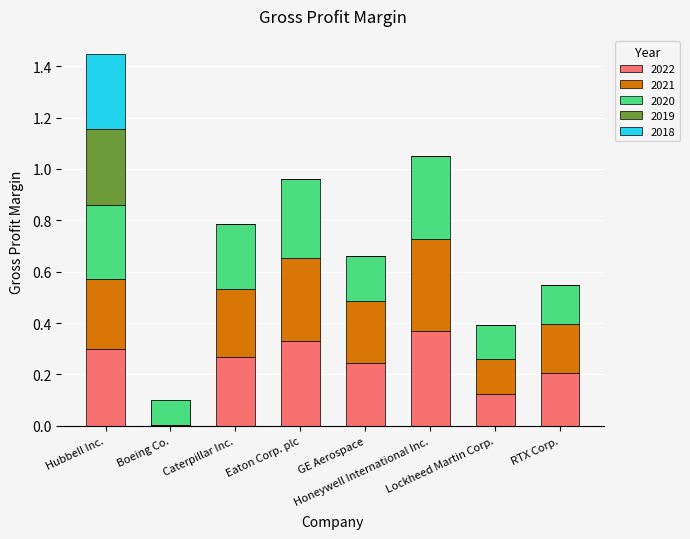

The 2020 series shows 0.4 at Caterpillar Inc.. True or false?

False